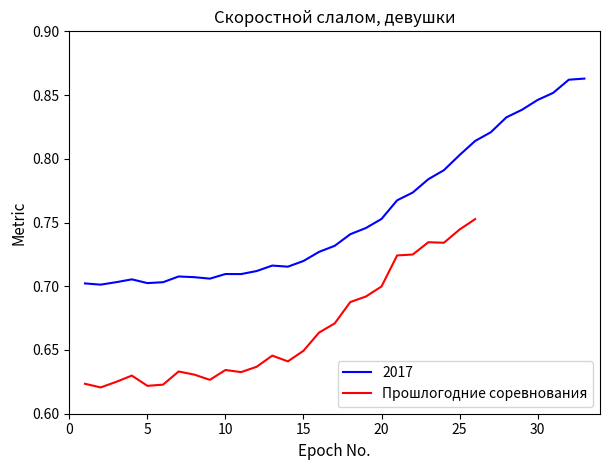

How many points are higher than both their immediate neighbors (excluding endpoints)?

5